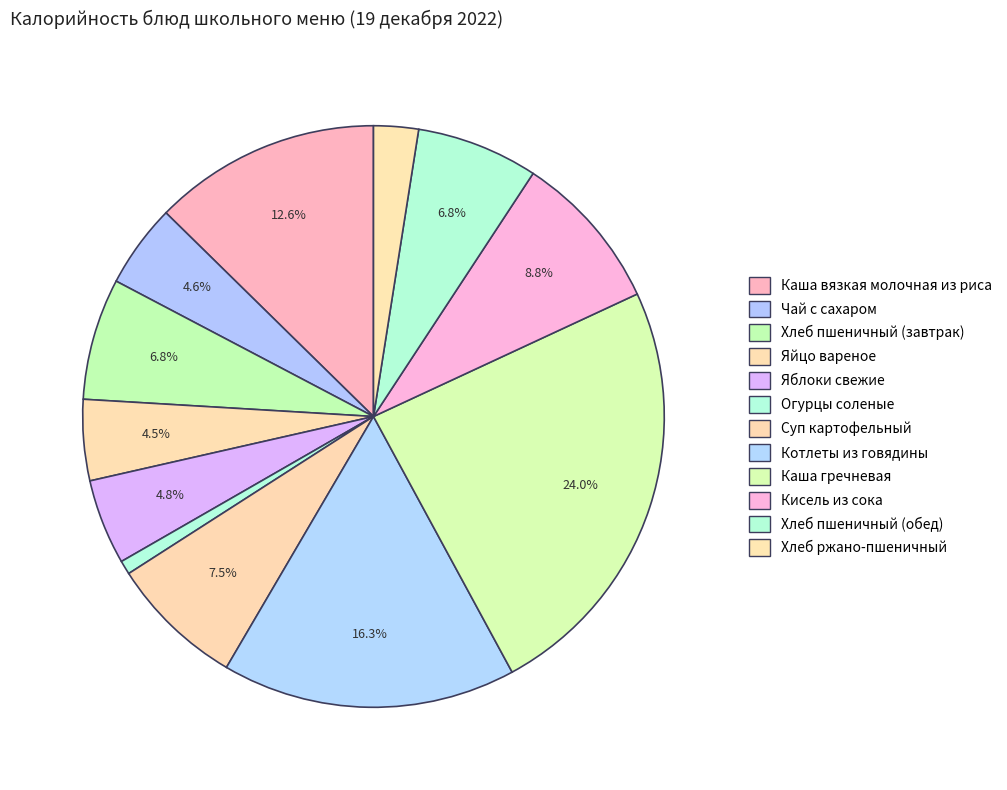

Count the number of slices in the pie.

12